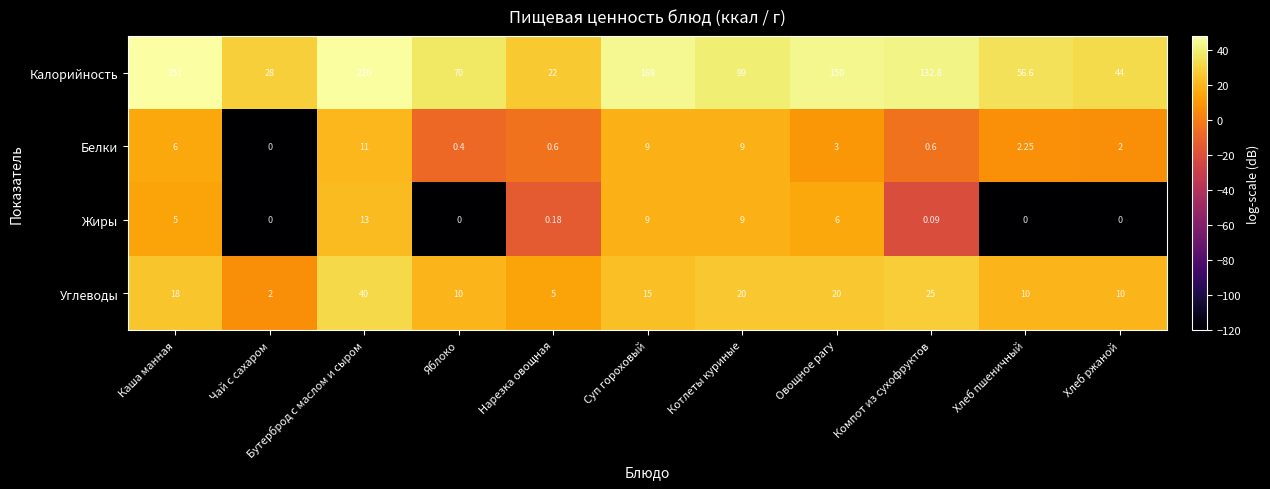

Which category has the highest value in the Калорийность series?

Каша манная